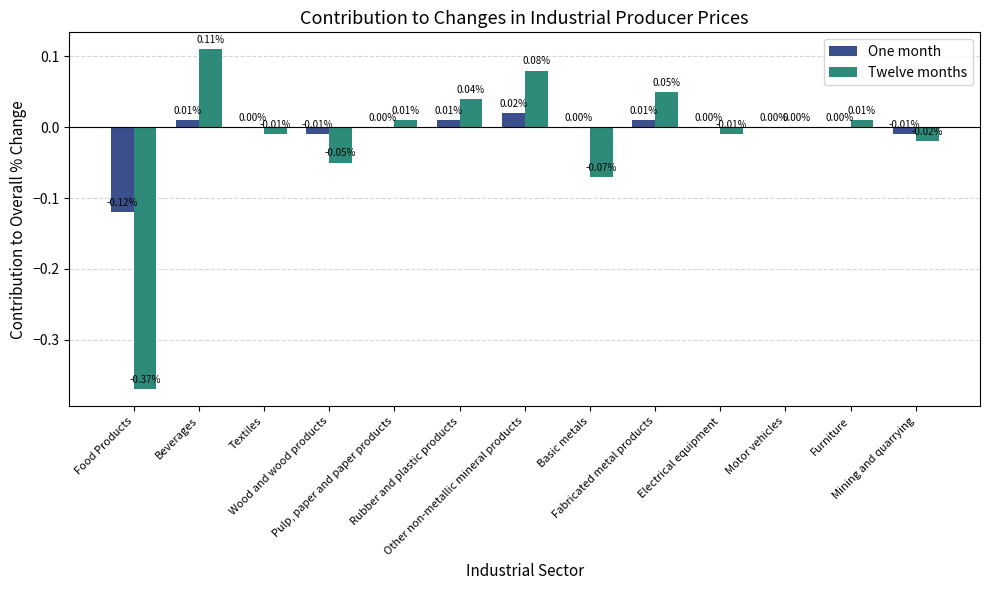

Which series has the largest total across all categories?

One month